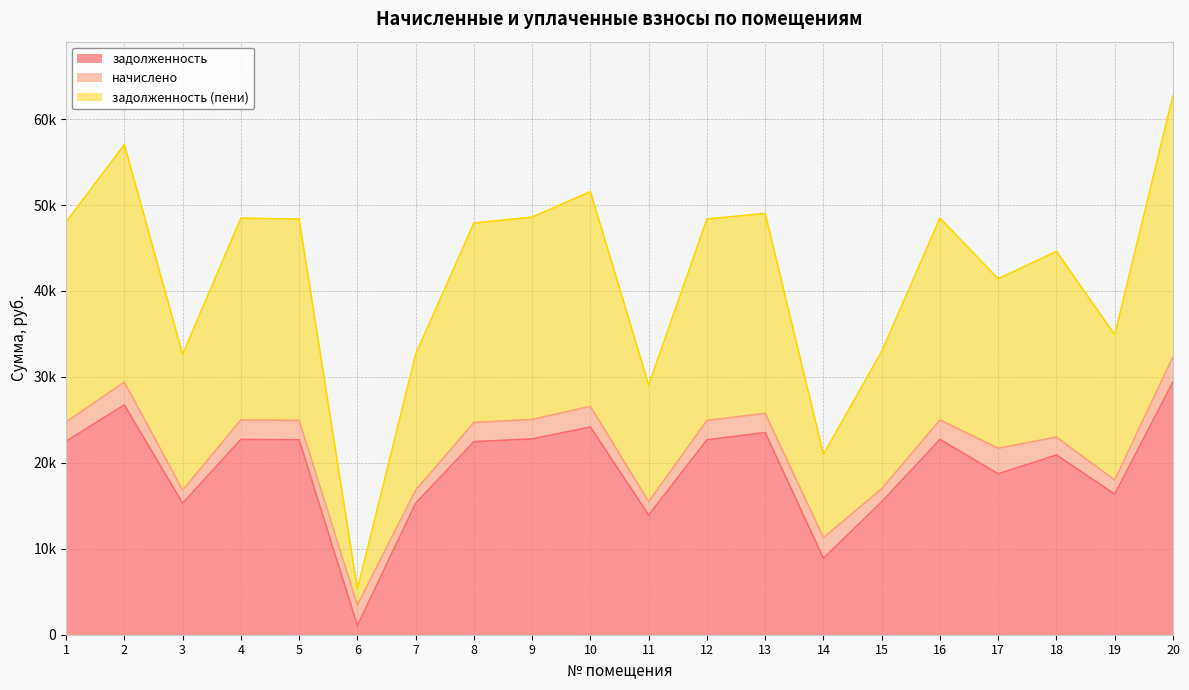

What is the average value of the задолженность series?

19418.6